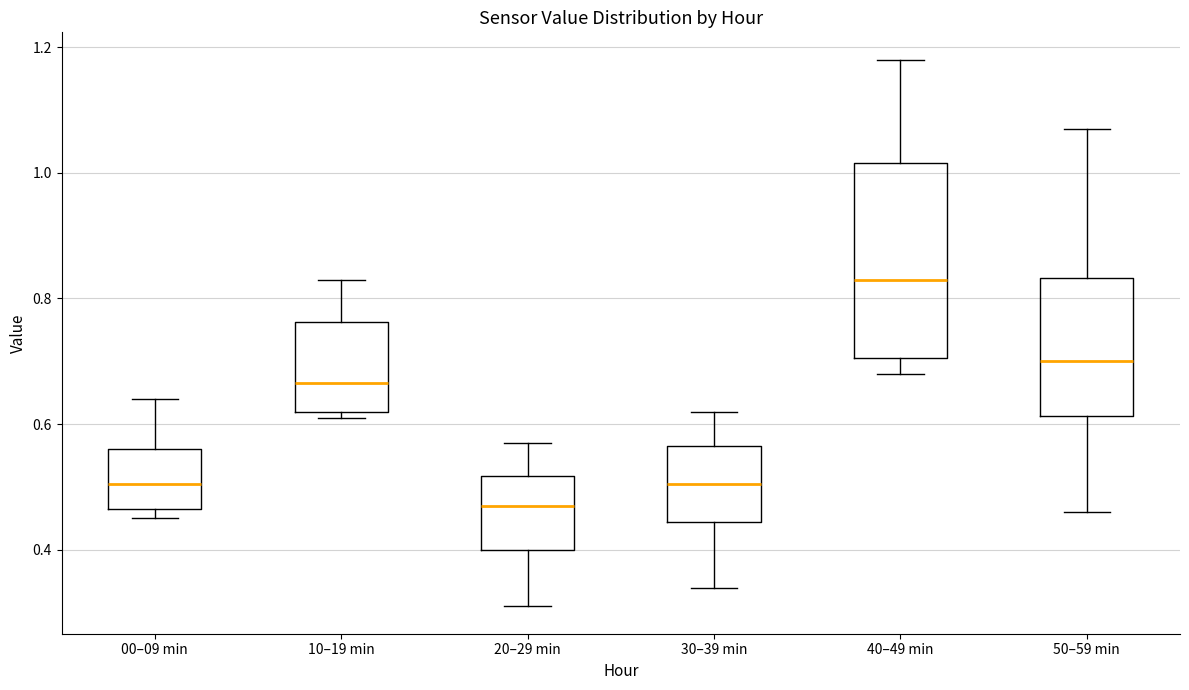

Reading left to right, read every box against the y-axis: the position of its median line, the range the box covers, and the ends of its whiskers. The values are not printed on the chart, so give them approximately, as read against the axis.

00–09 min: median 0.50, box 0.46 to 0.56, whiskers 0.46 (just below the box's lower edge) to 0.64
10–19 min: median 0.66, box 0.62 to 0.76, whiskers 0.62 (just below the box's lower edge) to 0.84
20–29 min: median 0.48, box 0.40 to 0.52, whiskers 0.32 to 0.58
30–39 min: median 0.50, box 0.44 to 0.56, whiskers 0.34 to 0.62
40–49 min: median 0.84, box 0.70 to 1.02, whiskers 0.68 to 1.18
50–59 min: median 0.70, box 0.62 to 0.84, whiskers 0.46 to 1.08